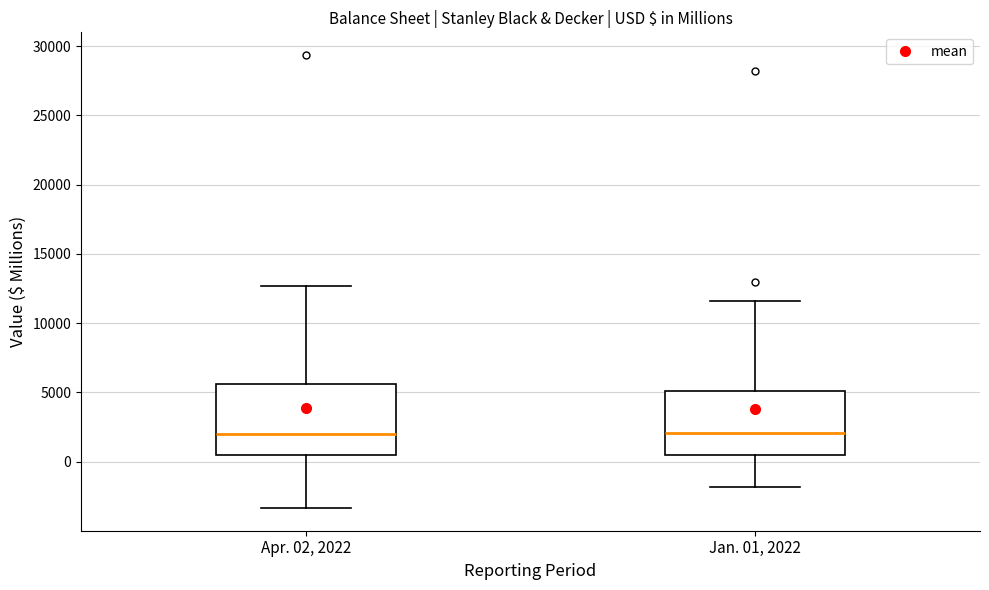

Reading left to right, transcribe this box plot: for each box, give where its median line is, the range the box spans, and where its two whiskers end, as read against the y-axis. The values are not printed on the chart, so give them approximately, as read against the axis.

Apr. 02, 2022: median 2000, box 500 to 5500, whiskers -3500 to 12500
Jan. 01, 2022: median 2000, box 500 to 5000, whiskers -2000 to 11500